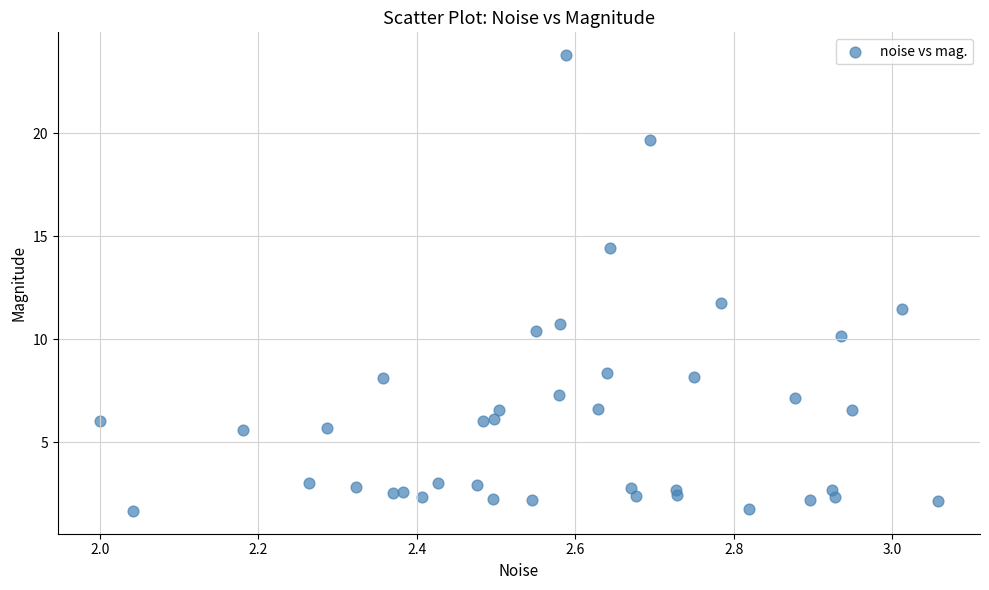

What Y value in the scatter plot is closest to 12?

11.7